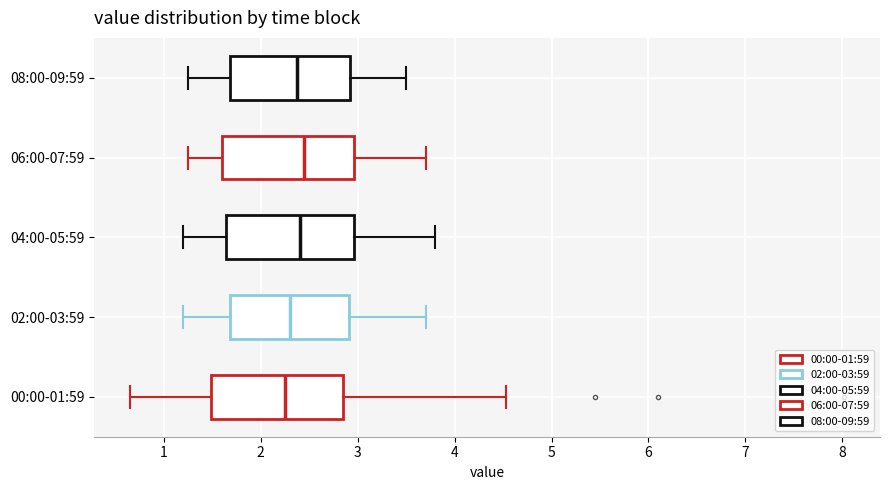

Reading bottom to top, read every box against the x-axis: the position of its median line, the range the box covers, and the ends of its whiskers. The values are not printed on the chart, so give them approximately, as read against the axis.

00:00-01:59: median 2.3, box 1.5 to 2.8, whiskers 0.7 to 4.5
02:00-03:59: median 2.3, box 1.7 to 2.9, whiskers 1.2 to 3.7
04:00-05:59: median 2.4, box 1.6 to 3.0, whiskers 1.2 to 3.8
06:00-07:59: median 2.5, box 1.6 to 3.0, whiskers 1.3 to 3.7
08:00-09:59: median 2.4, box 1.7 to 2.9, whiskers 1.3 to 3.5